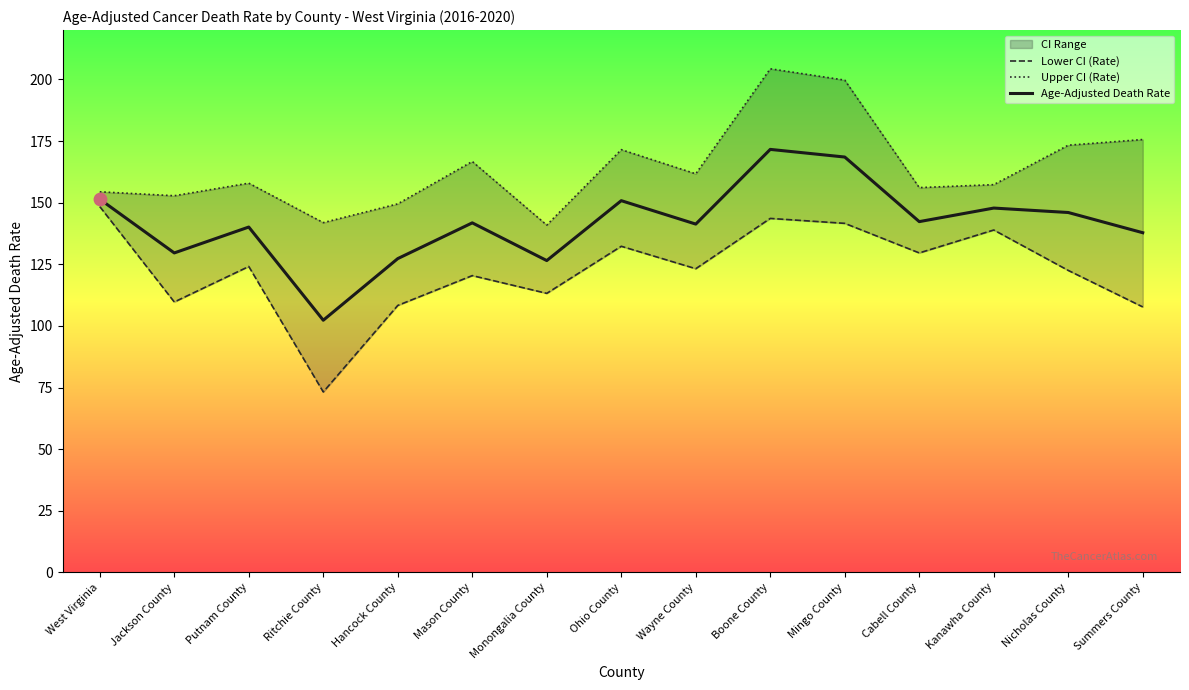

What value does the Age-Adjusted Death Rate series have at West Virginia?

151.4